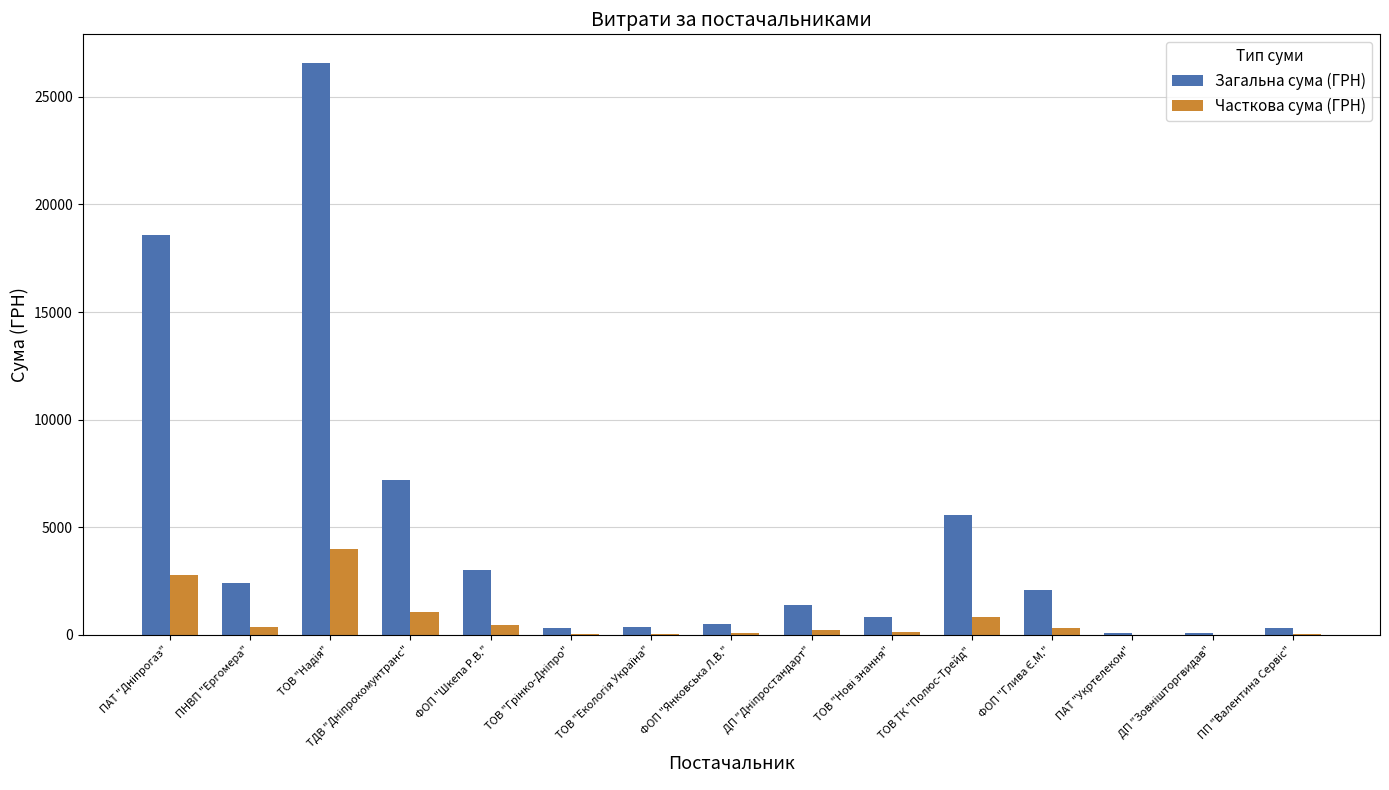

What is the highest value of the Загальна сума (ГРН) series?

26570.3